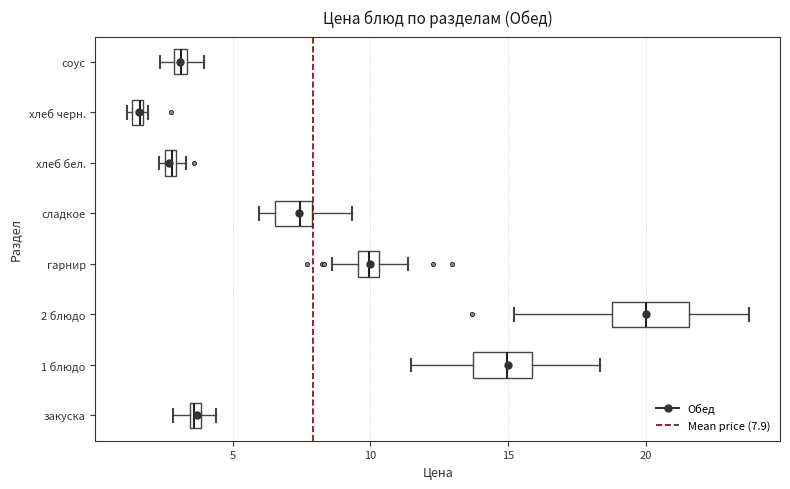

Which box has the furthest to the left median line?

хлеб черн.